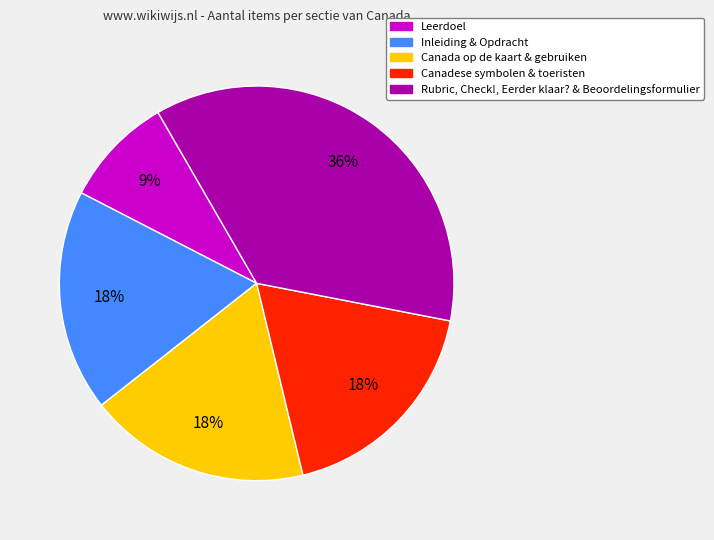

Does any single category account for the majority?

No